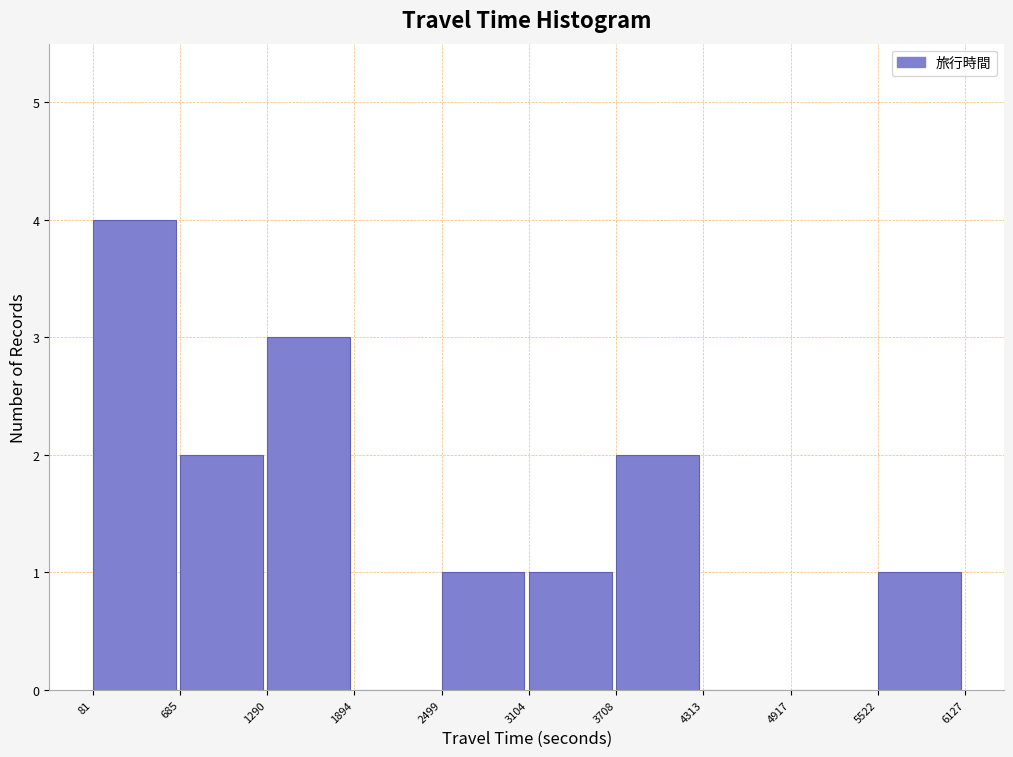

Reading left to right, transcribe this chart: for each bar, give the range it covers on the x-axis and its height. The values are not printed on the chart, so give them approximately, as read against the axis.

81 to 685: 4
685 to 1290: 2
1290 to 1894: 3
1894 to 2499: 0
2499 to 3104: 1
3104 to 3708: 1
3708 to 4313: 2
4313 to 4917: 0
4917 to 5522: 0
5522 to 6127: 1